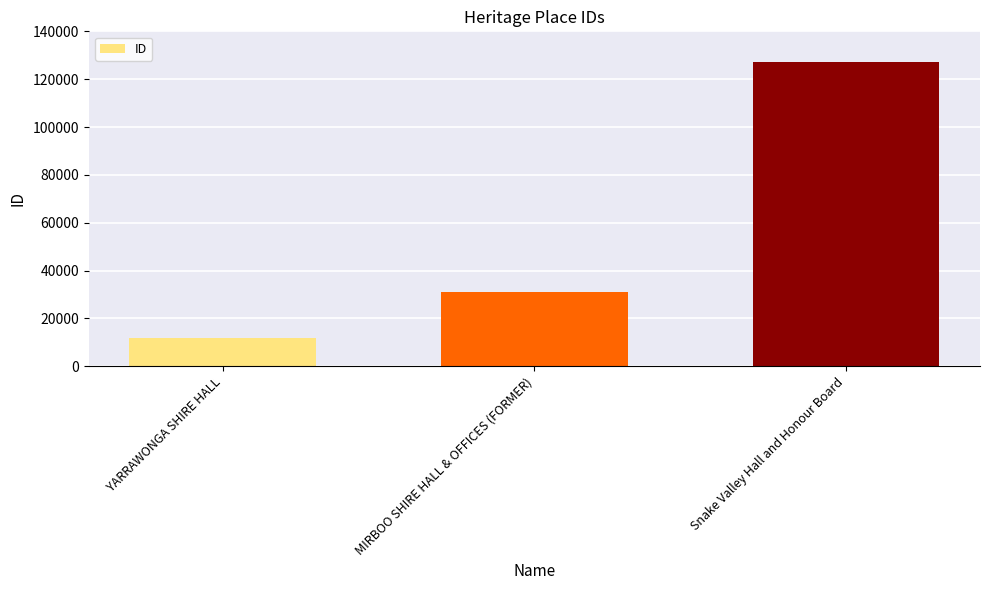

What is the label of the 2nd bar from the right?

MIRBOO SHIRE HALL & OFFICES (FORMER)